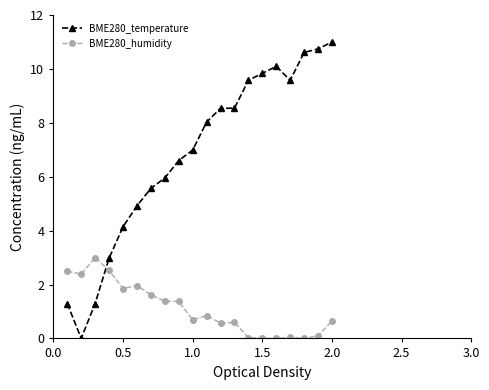

Rank the series by their maximum value, from lowest to highest.

BME280_humidity, BME280_temperature